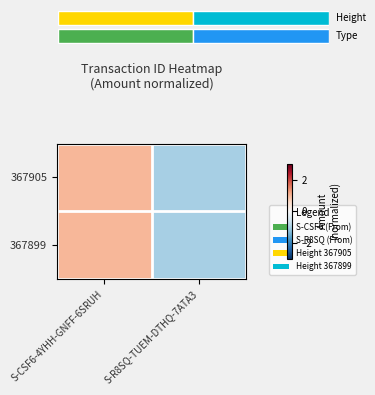

How many data points in 367899 are less than 1?

1